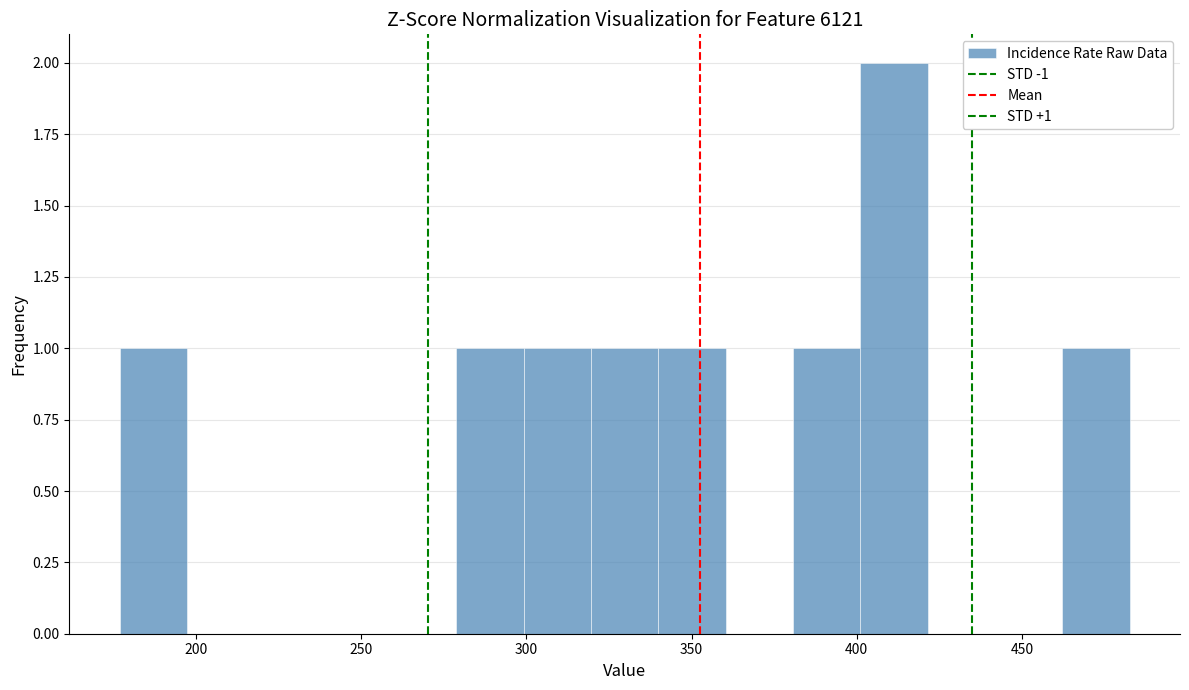

Over which range of the x-axis is the bar tallest?

400 to 420